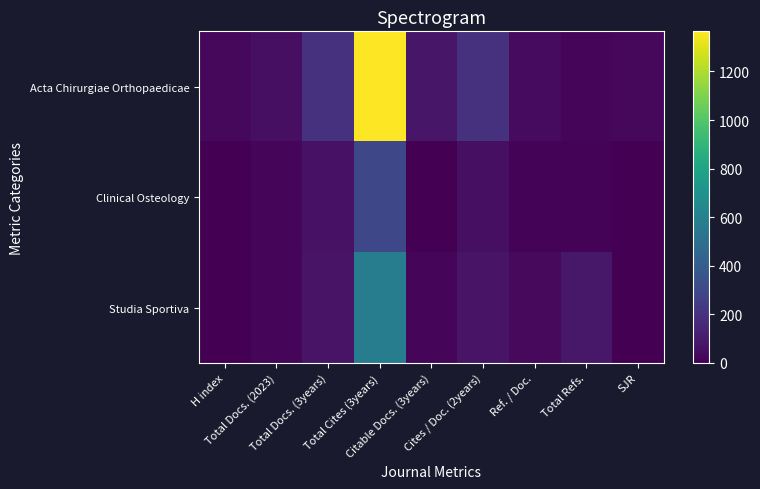

List the series in order of their overall mean, lowest first.

Clinical Osteology, Studia Sportiva, Acta Chirurgiae Orthopaedicae